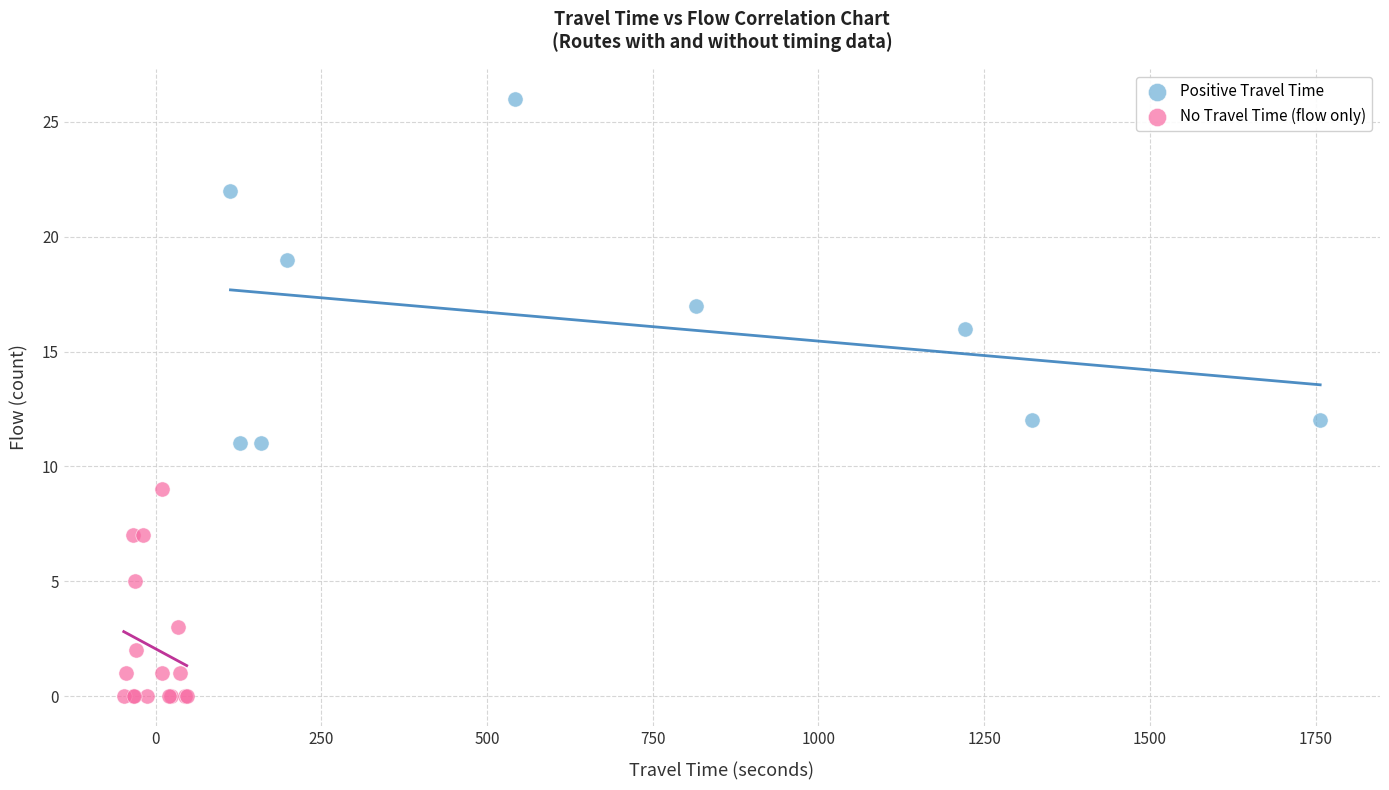

Which series has the largest Y range (max minus min)?

Positive Travel Time